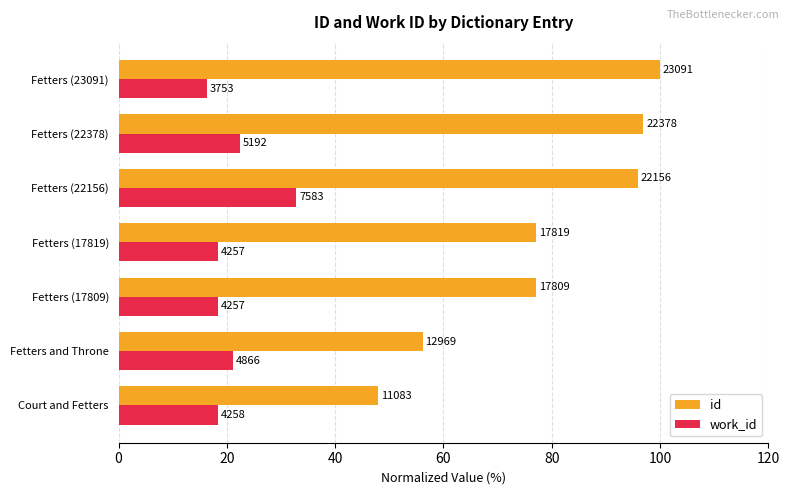

What are all the series names shown in the legend?

id, work_id